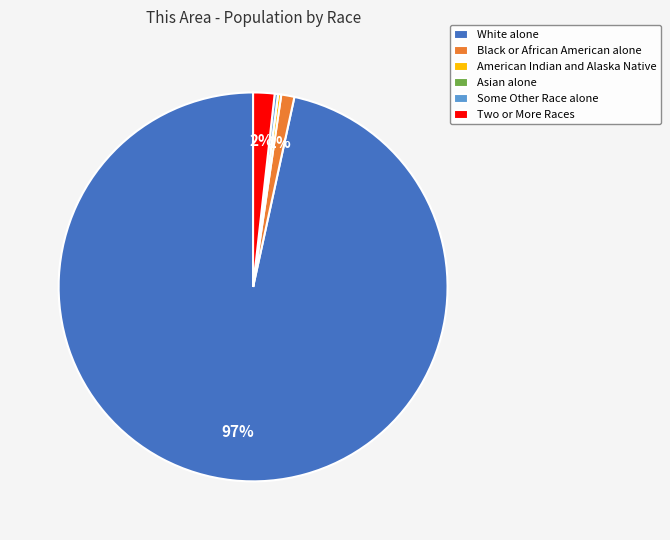

The Two or More Races slice represents 13% of the pie. True or false?

False